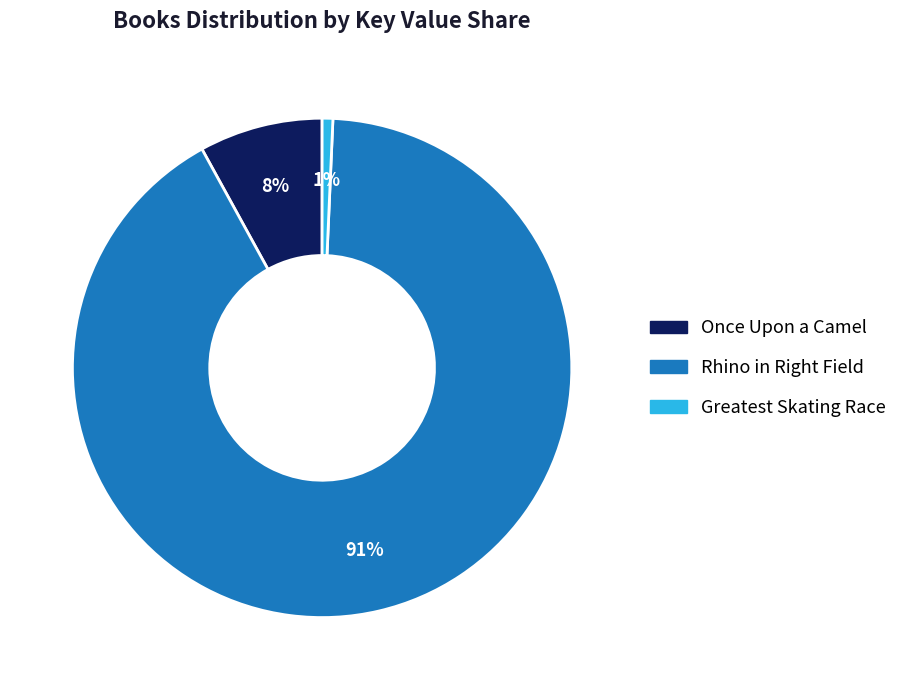

Which category has the biggest portion of the pie?

Rhino in Right Field